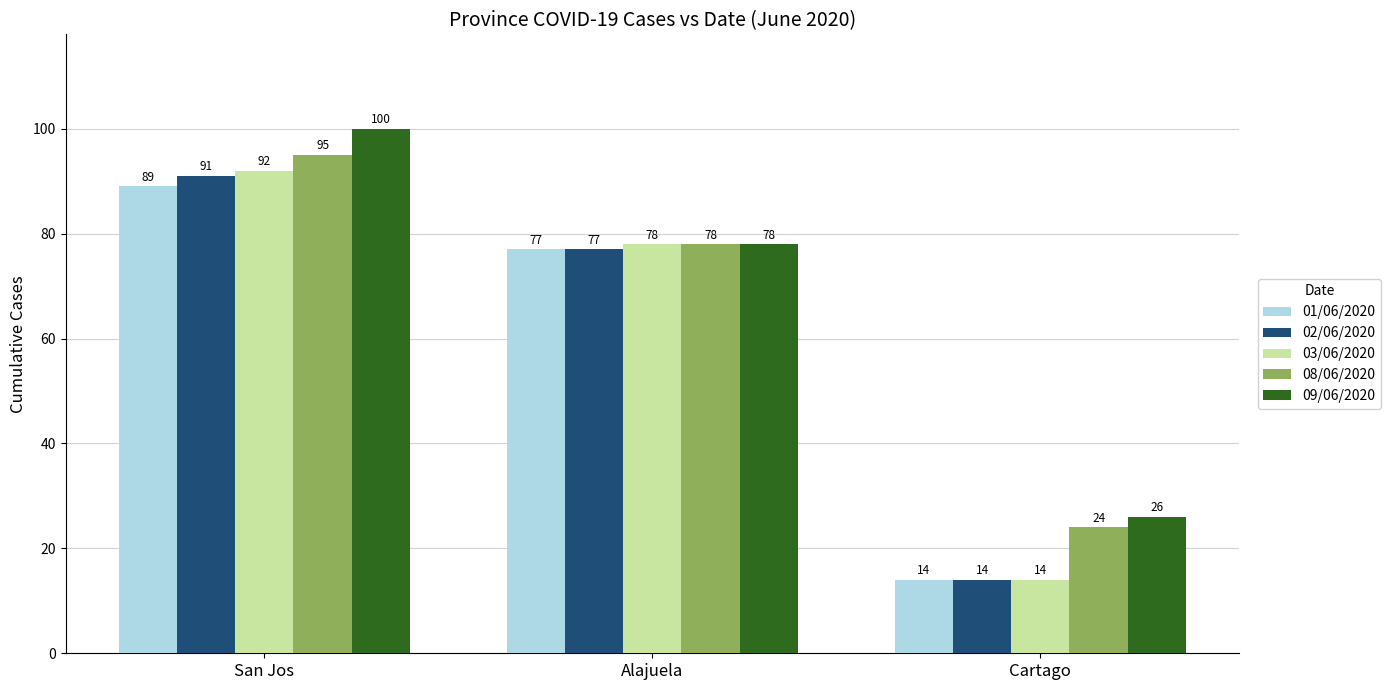

Reading left to right, list all the values displayed in this chart.

01/06/2020: 89	77	14
02/06/2020: 91	77	14
03/06/2020: 92	78	14
08/06/2020: 95	78	24
09/06/2020: 100	78	26